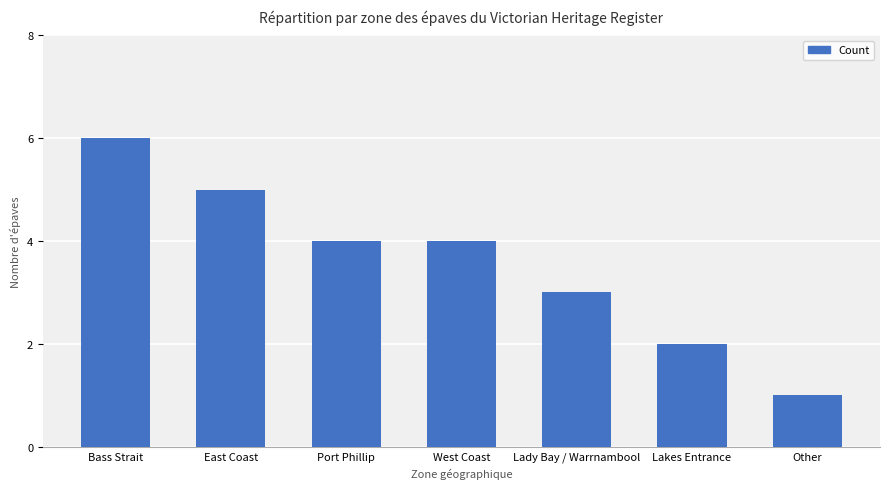

What is the change in value from West Coast to Other?

-3